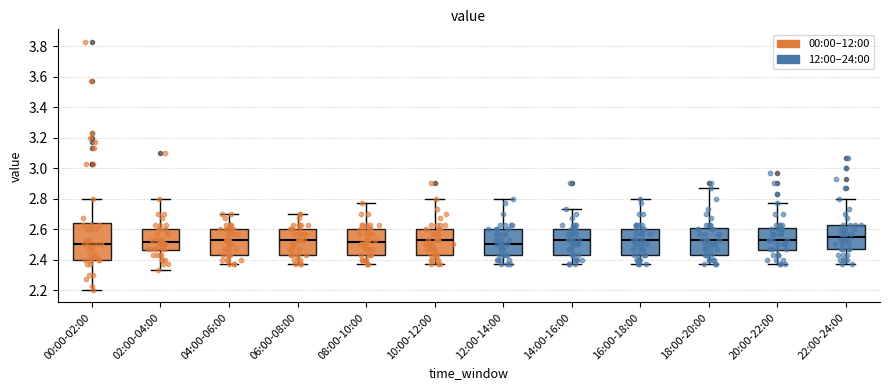

Where does the lower whisker of the box for 12:00-14:00 end on the y-axis? The values are not printed on the chart, so give them approximately, as read against the axis.

2.38